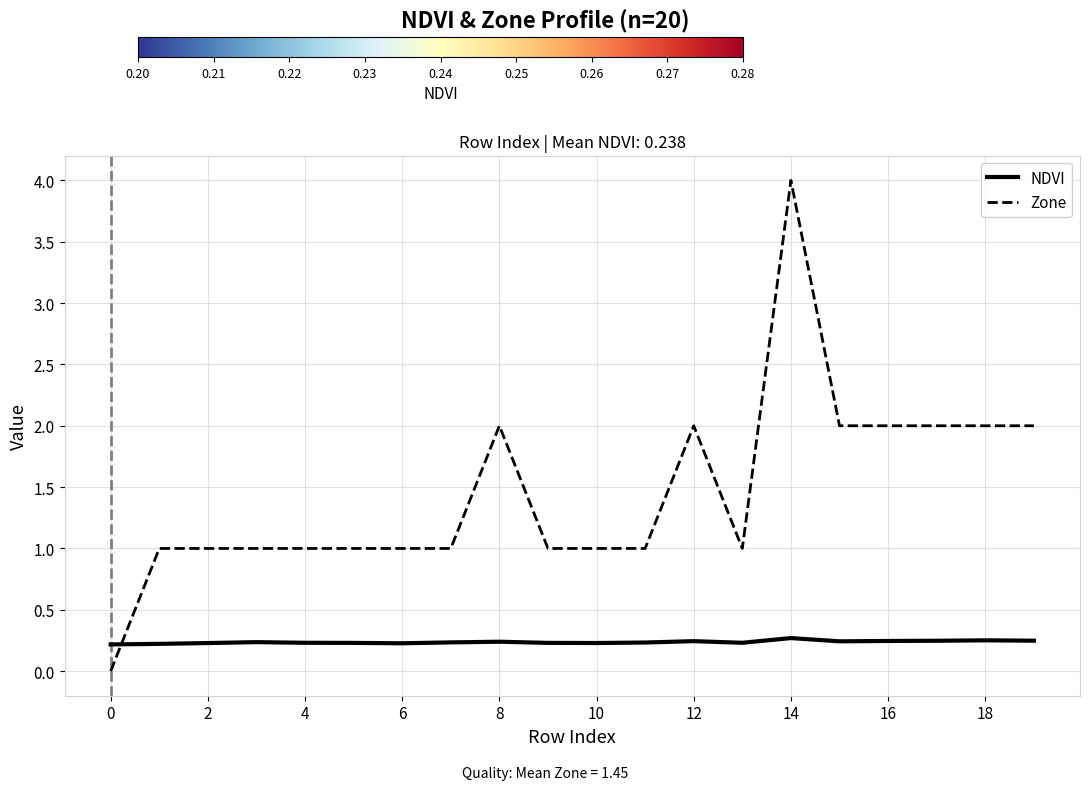

Rank the series by their maximum value, from lowest to highest.

NDVI, Zone